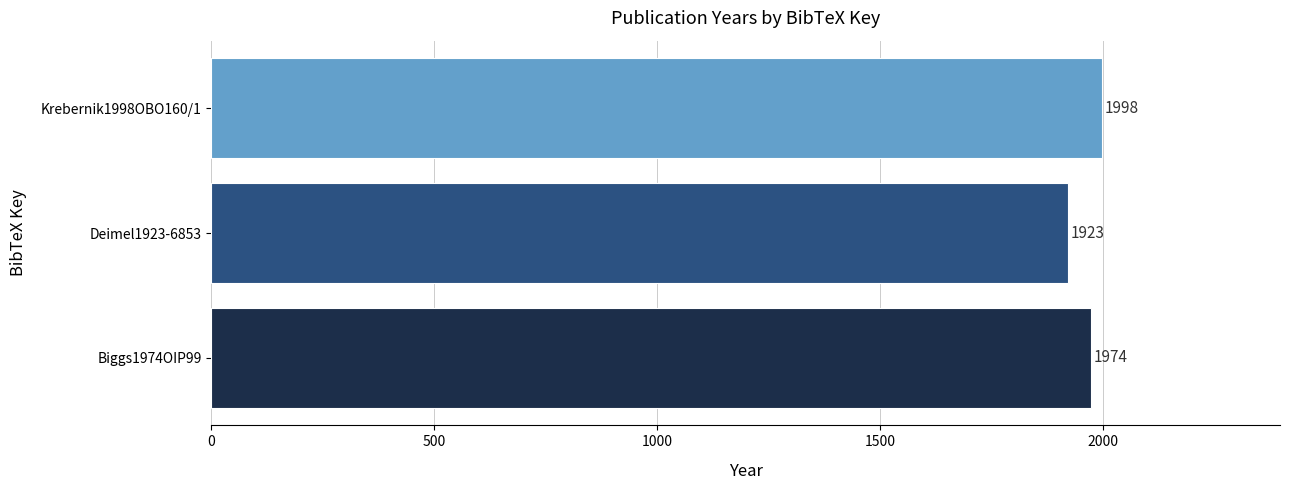

True or false: the data shows 1239 at Biggs1974OIP99.

False